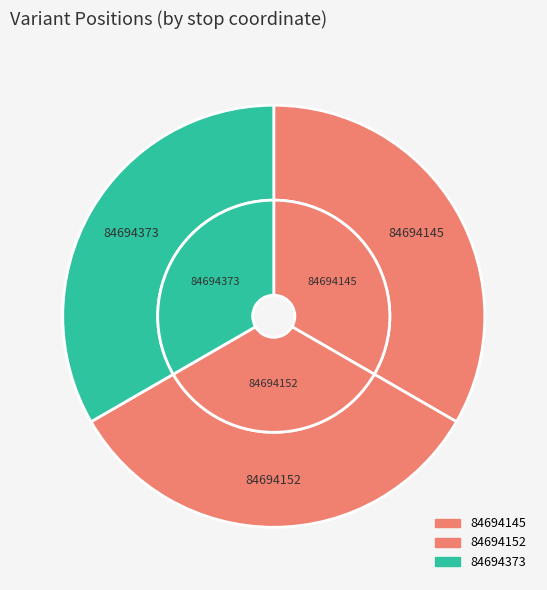

What percentage is the 84694152 slice, to the nearest percent?

33%